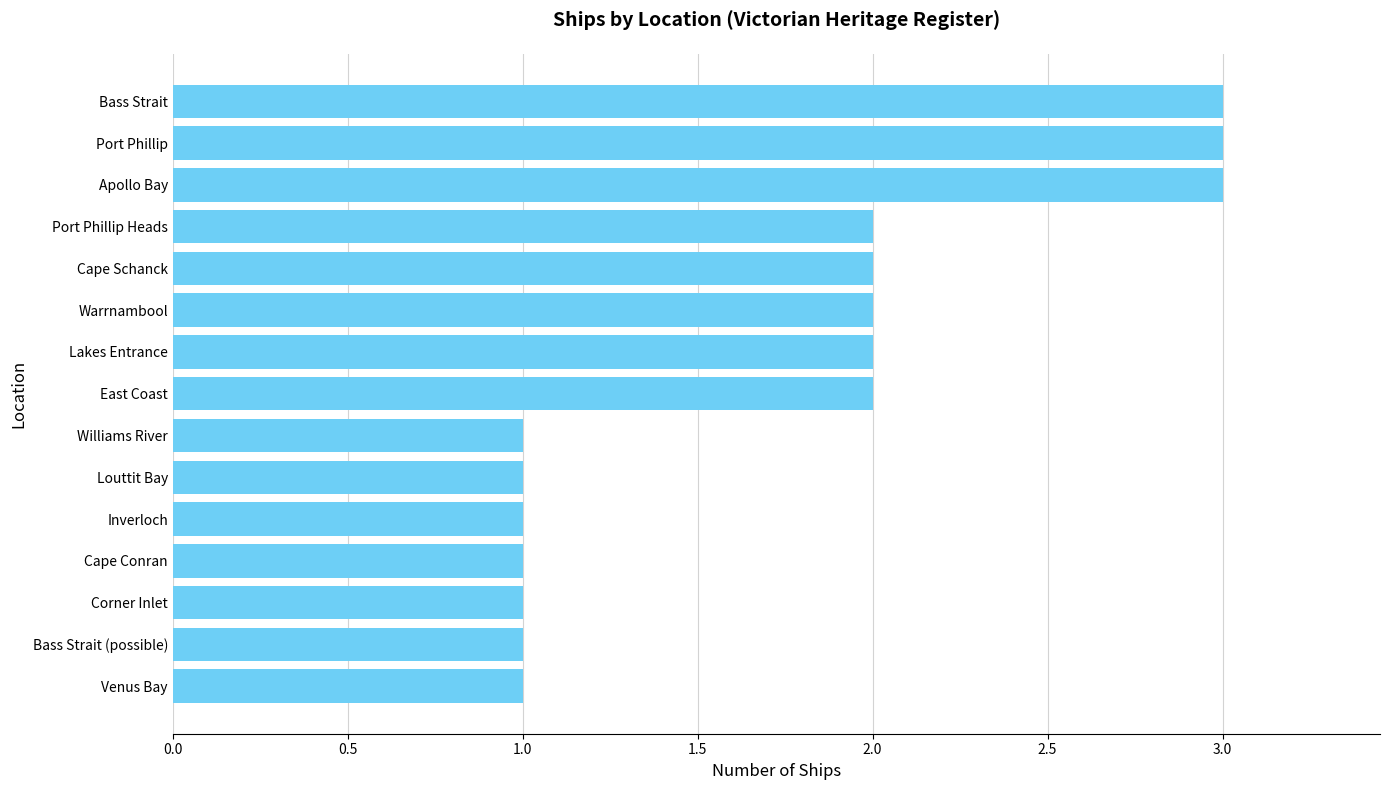

How many distinct data groups are displayed?

1